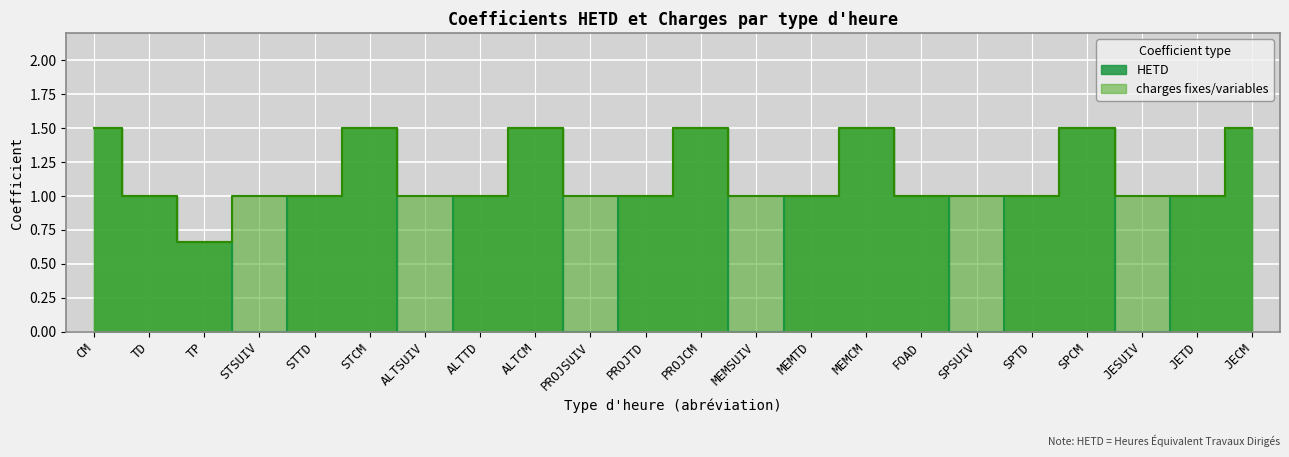

Which series has the largest range (max minus min)?

HETD